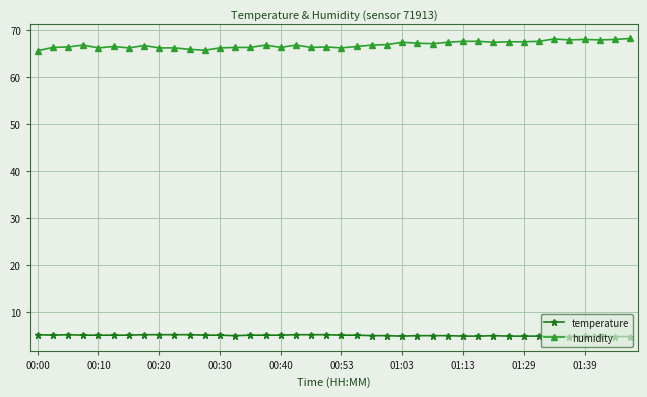

True or false: humidity has more than 2 points higher than both neighbors.

True